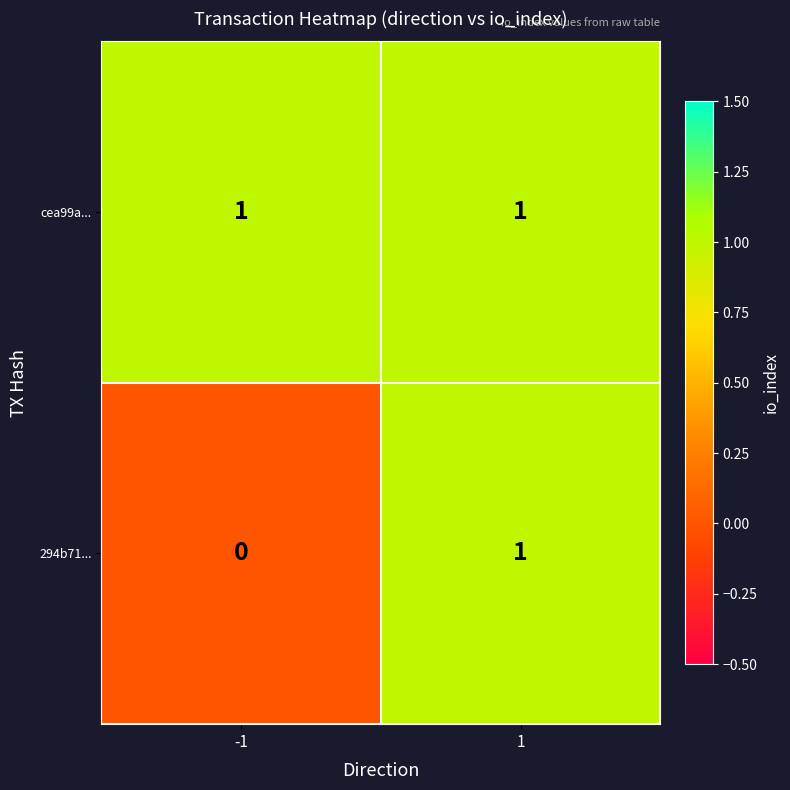

Is the value of 294b71... at -1 greater than the value of cea99a... at -1?

No